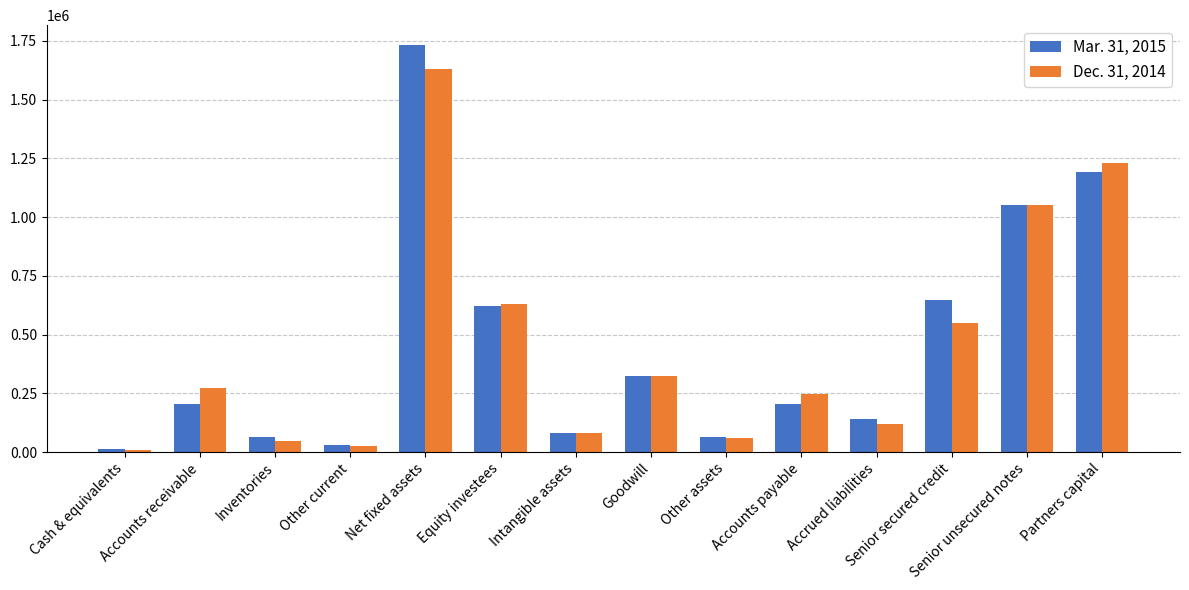

Which label corresponds to the largest value in the chart?

Net fixed assets